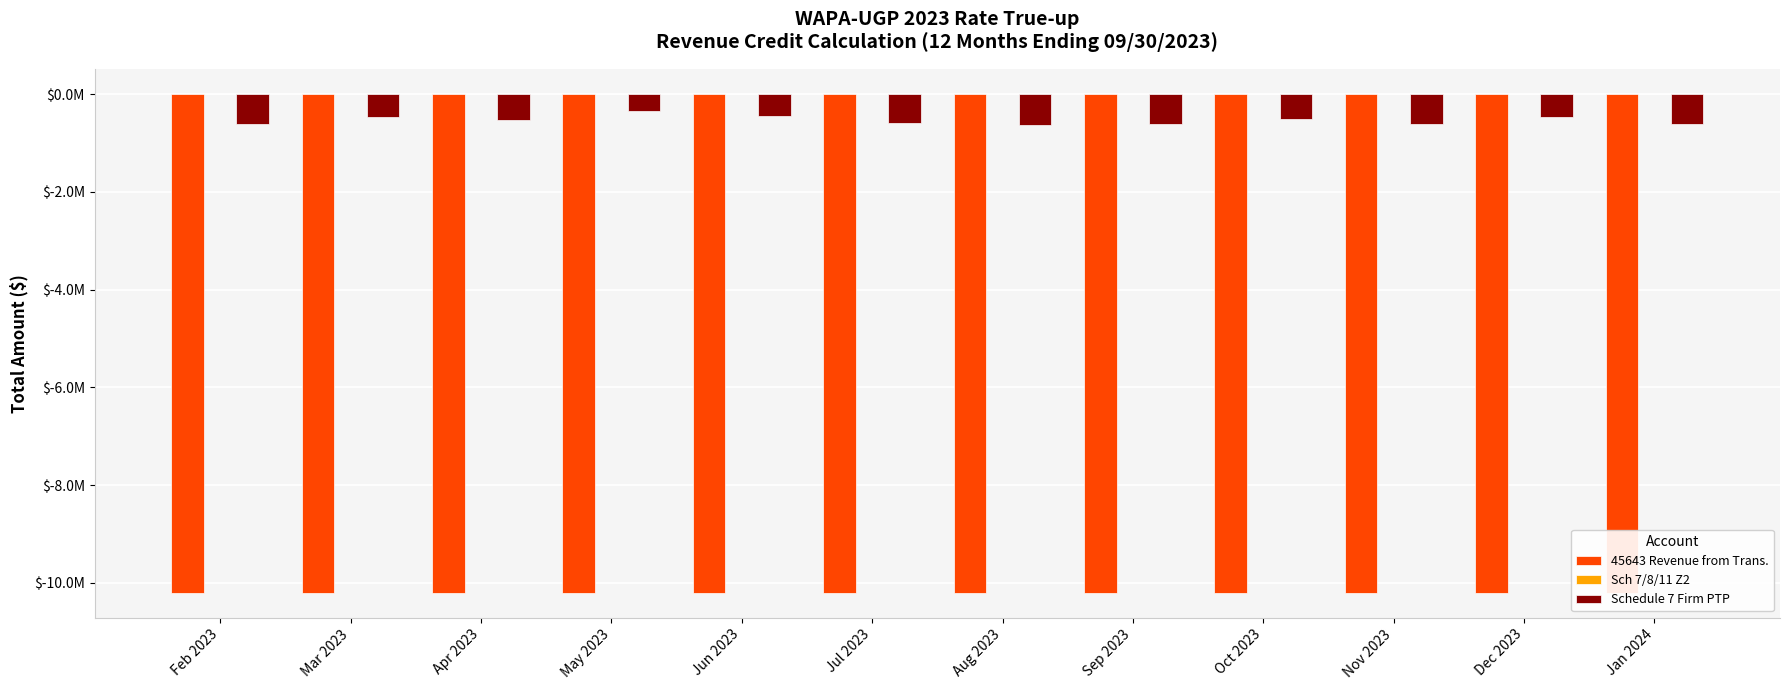

What is the difference between the highest and lowest values at Mar 2023?

10.2